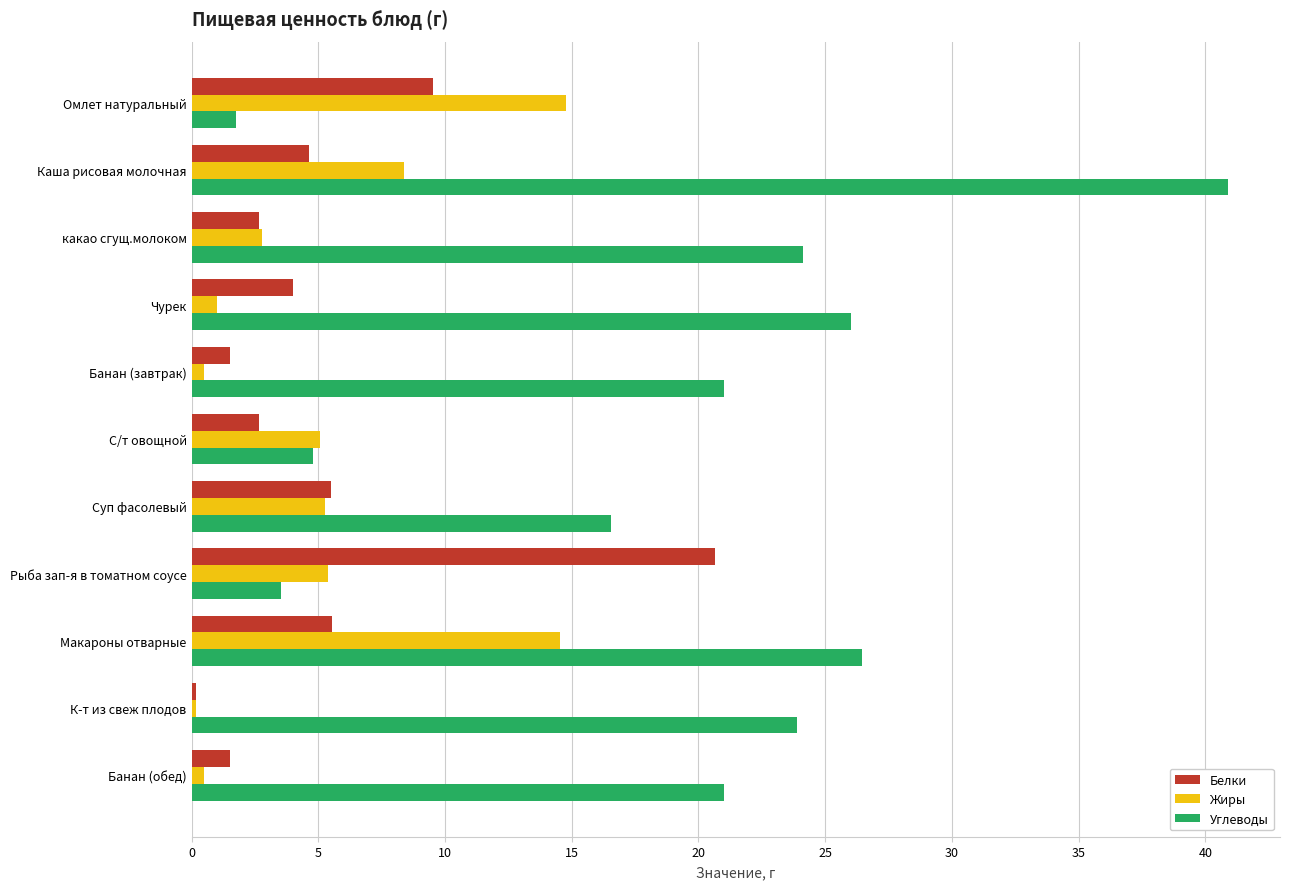

What is the maximum value shown in the chart?

40.9